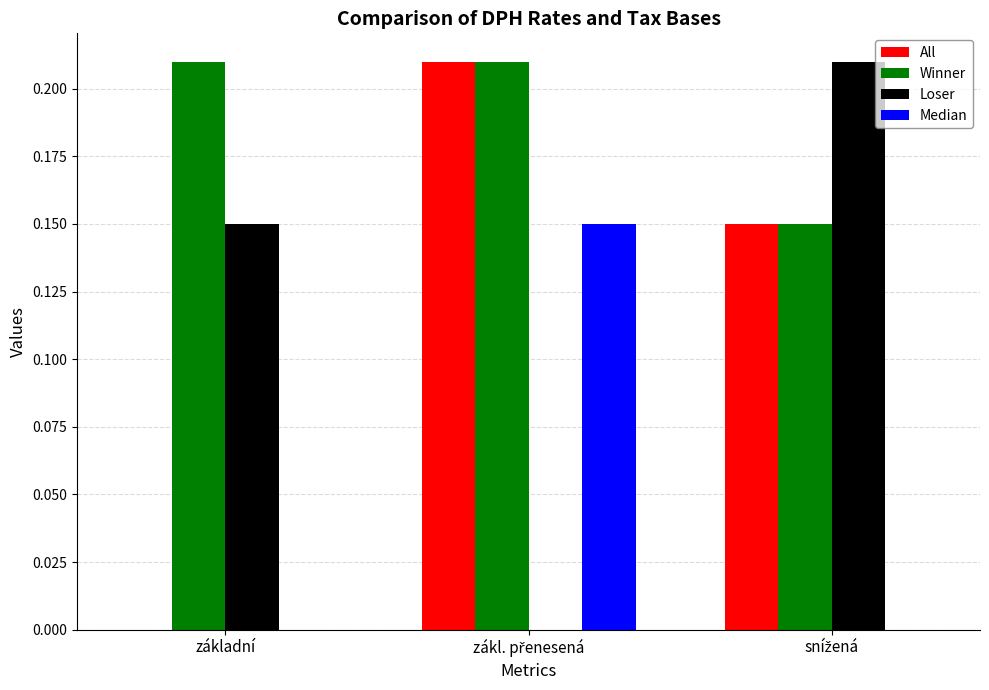

Which series has the largest total across all categories?

Winner